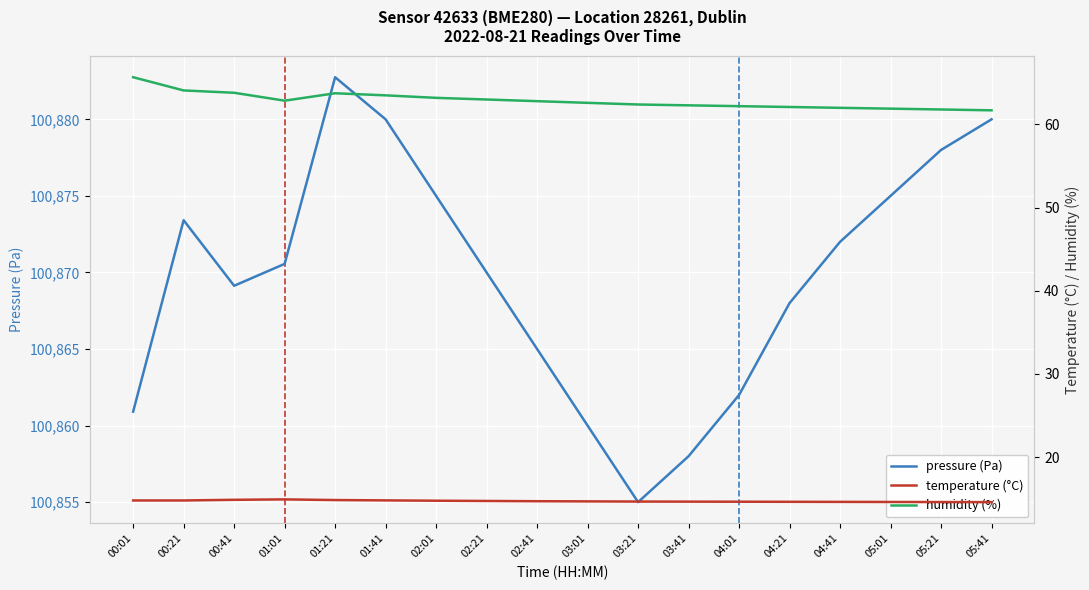

Where is the first local minimum for humidity (%)?

01:01